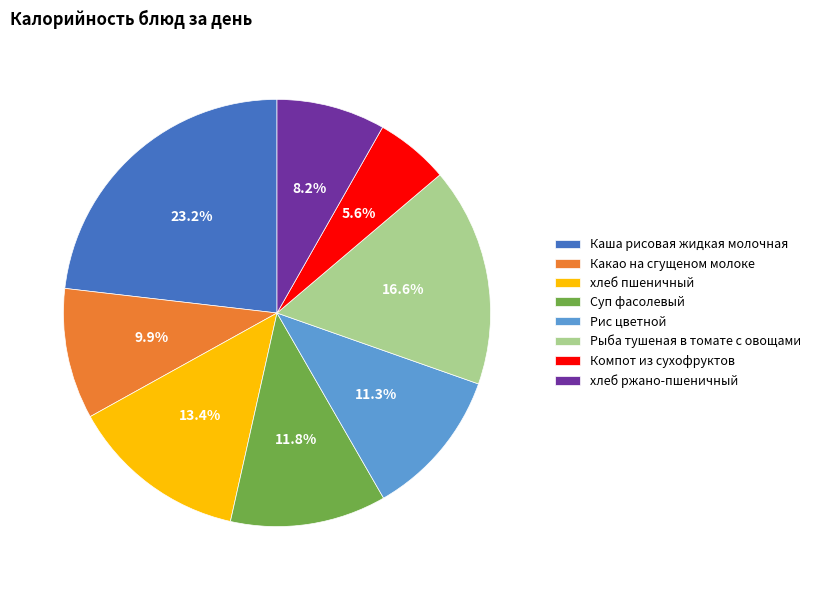

What percentage is the Какао на сгущеном молоке slice, to the nearest percent?

10%